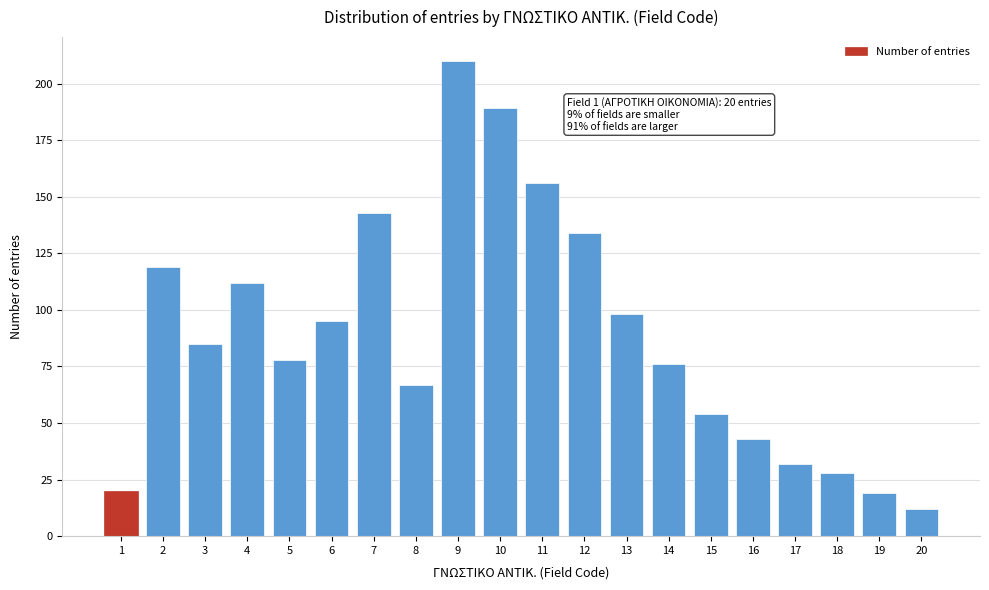

Reading right to left, list all the values displayed in this chart.

20=12	19=19	18=28	17=32	16=43	15=54	14=76	13=98	12=134	11=156	10=189	9=210	8=67	7=143	6=95	5=78	4=112	3=85	2=119	1=20